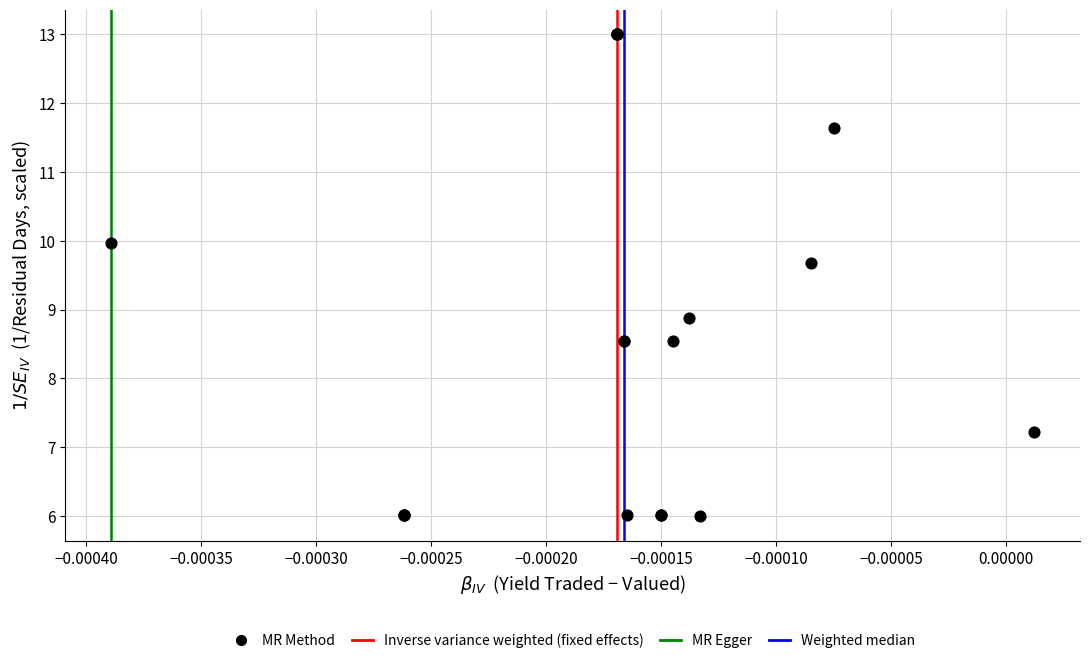

What Y value in the scatter plot is closest to 9?

8.9